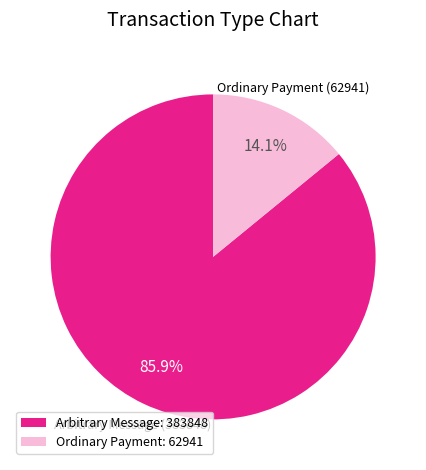

Count the number of slices in the pie.

2